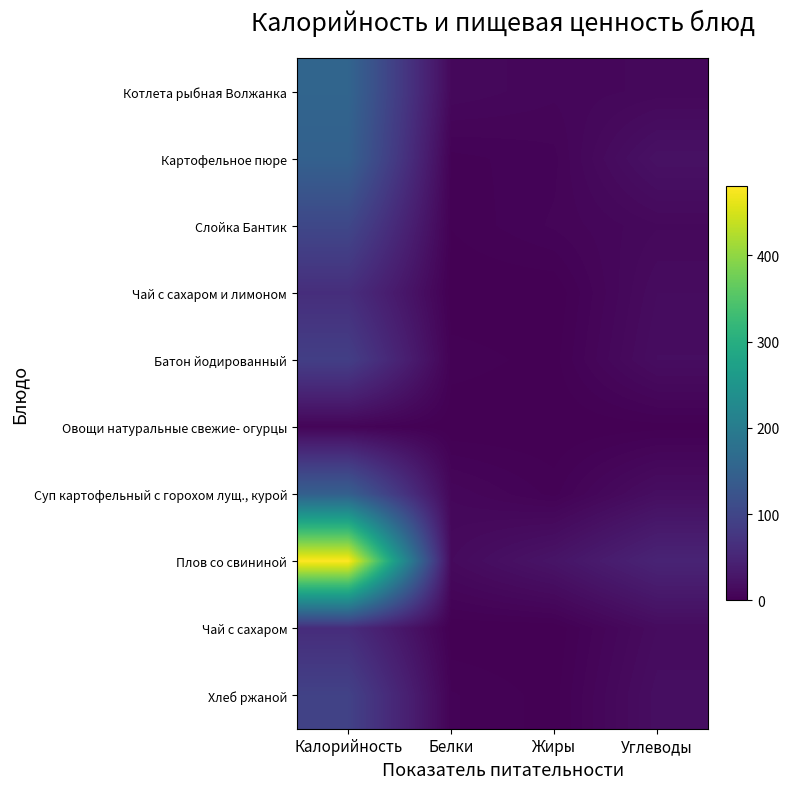

List the series in order of their peak value, lowest first.

Овощи натуральные свежие- огурцы, Чай с сахаром, Чай с сахаром и лимоном, Батон йодированный, Хлеб ржаной, Слойка Бантик, Суп картофельный с горохом лущ., курой, Картофельное пюре, Котлета рыбная Волжанка, Плов со свининой